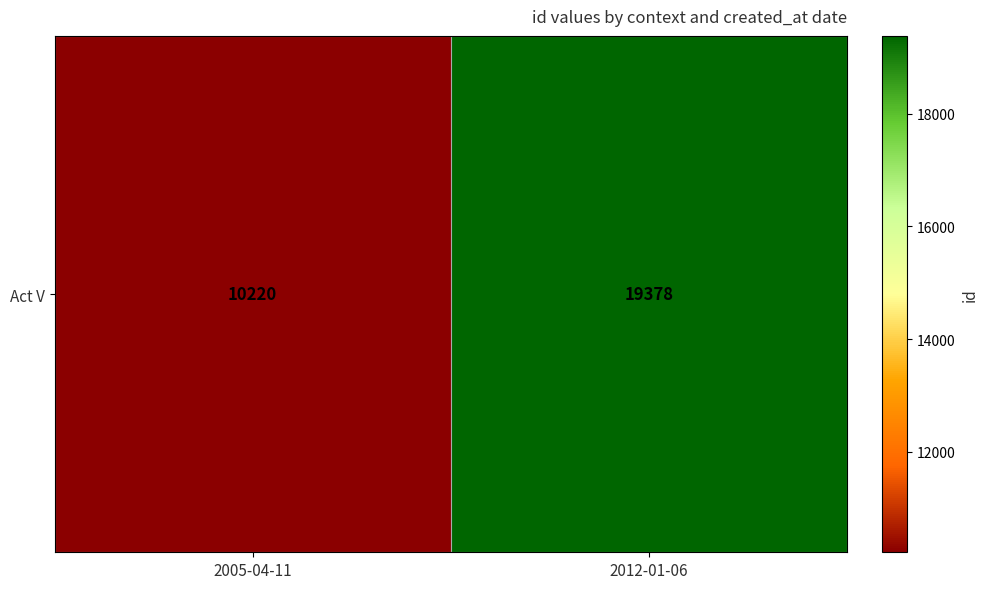

How many data points are less than 19378?

1